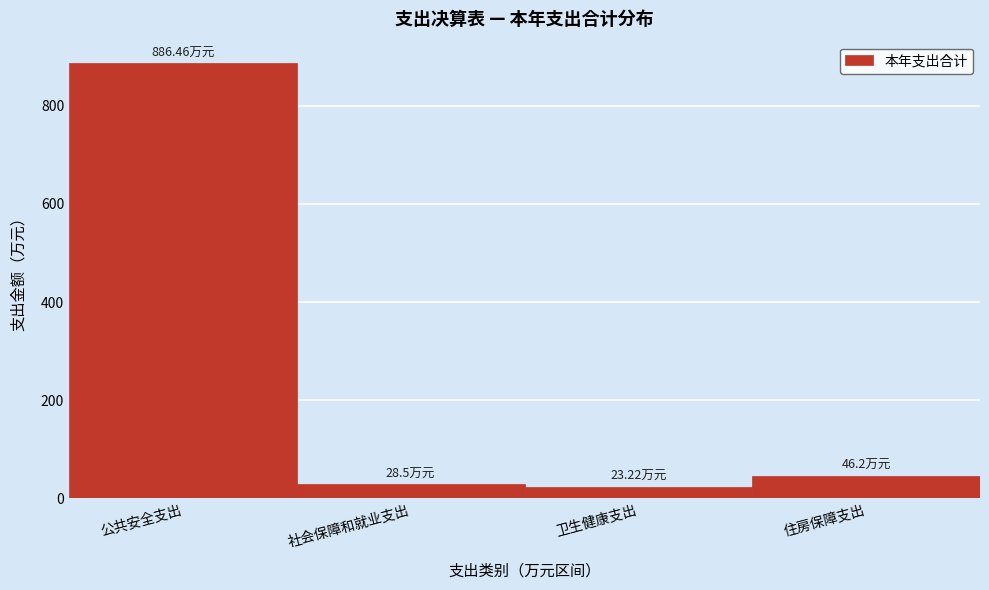

Which label corresponds to the largest value in the chart?

公共安全支出